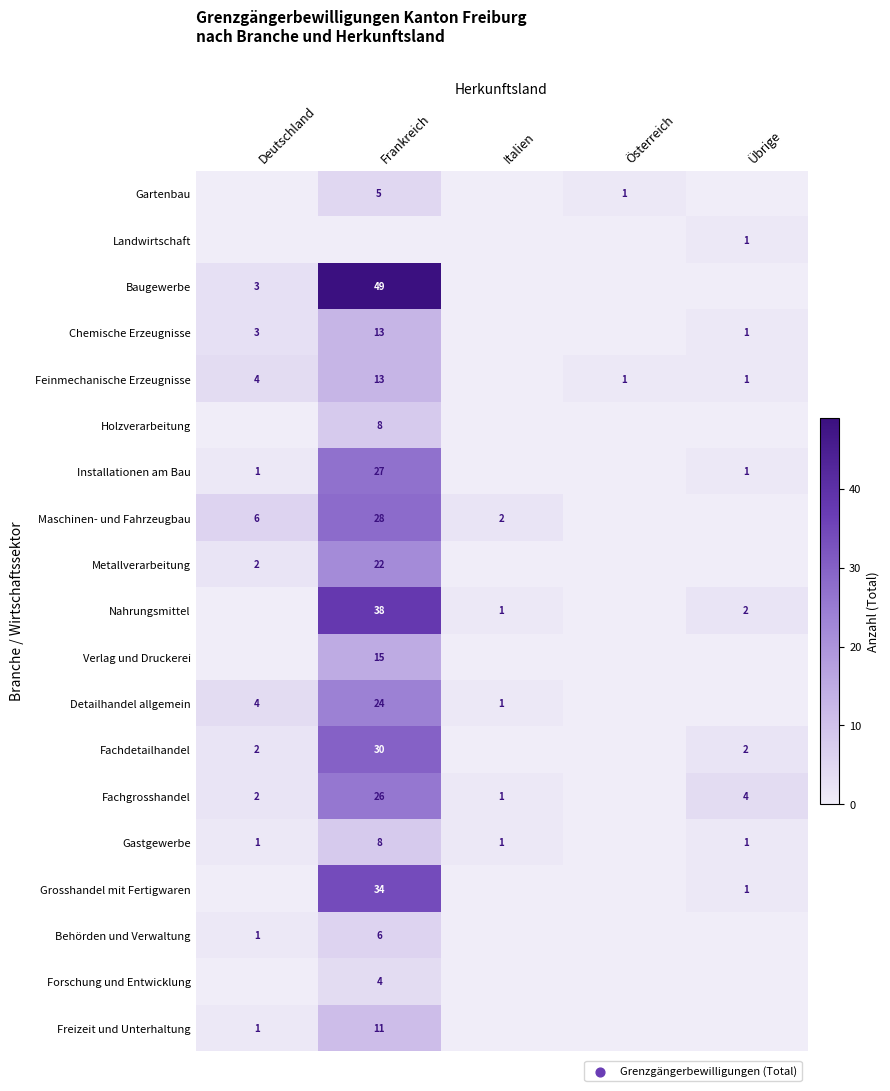

What is the difference between the Installationen am Bau values at Übrige and Frankreich?

26